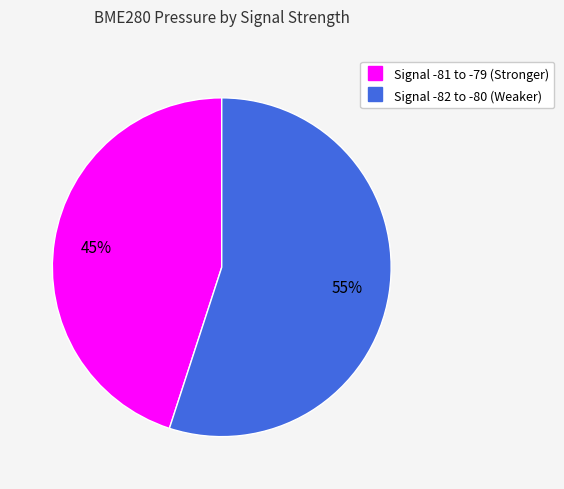

Does any single category account for the majority?

Yes